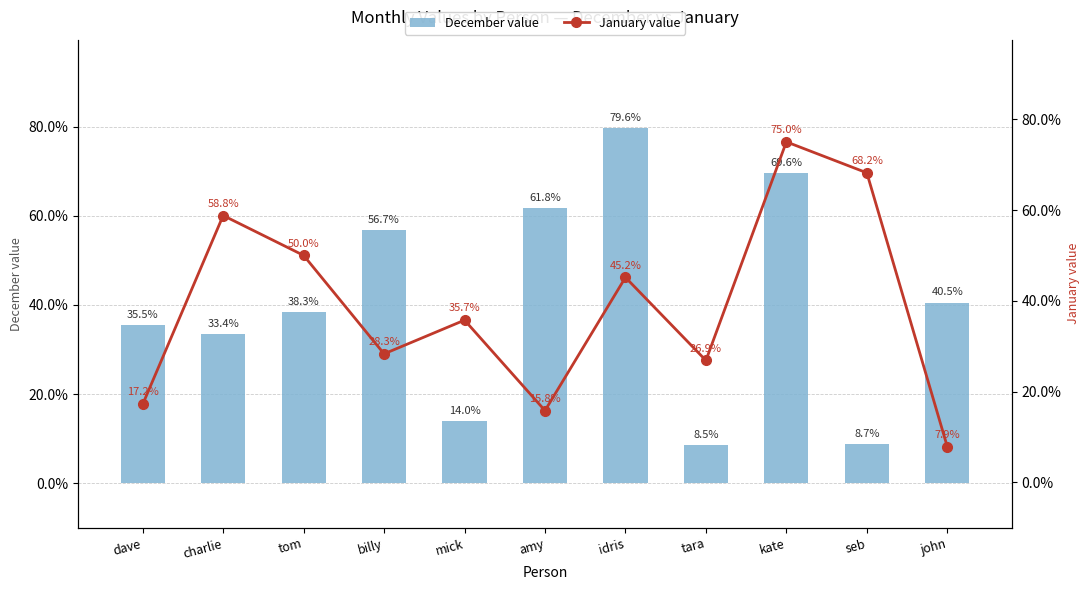

What are all the series names shown in the legend?

December value, January value